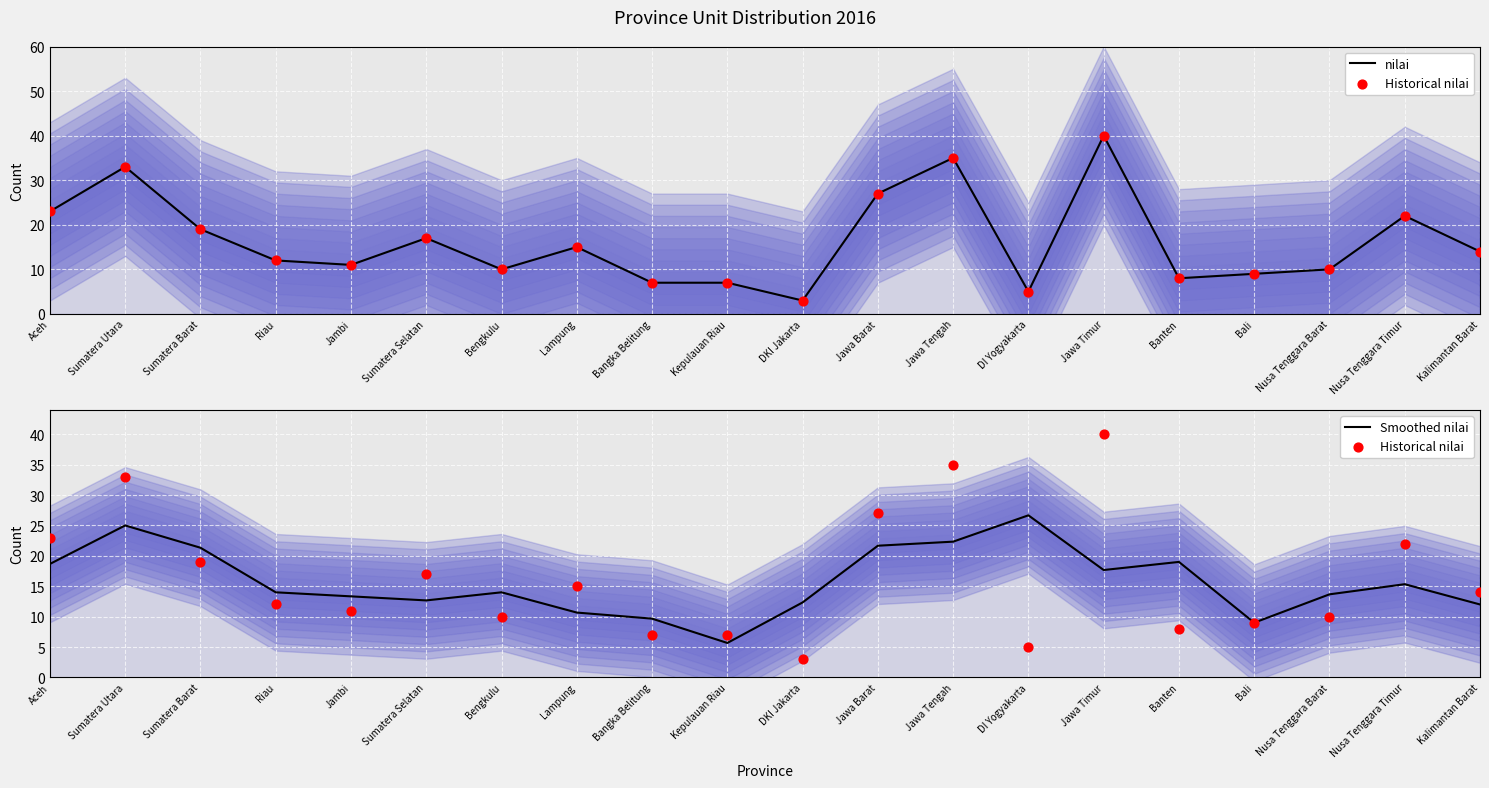

Is the value of nilai at Sumatera Utara greater than the value of Historical nilai at Nusa Tenggara Barat?

Yes